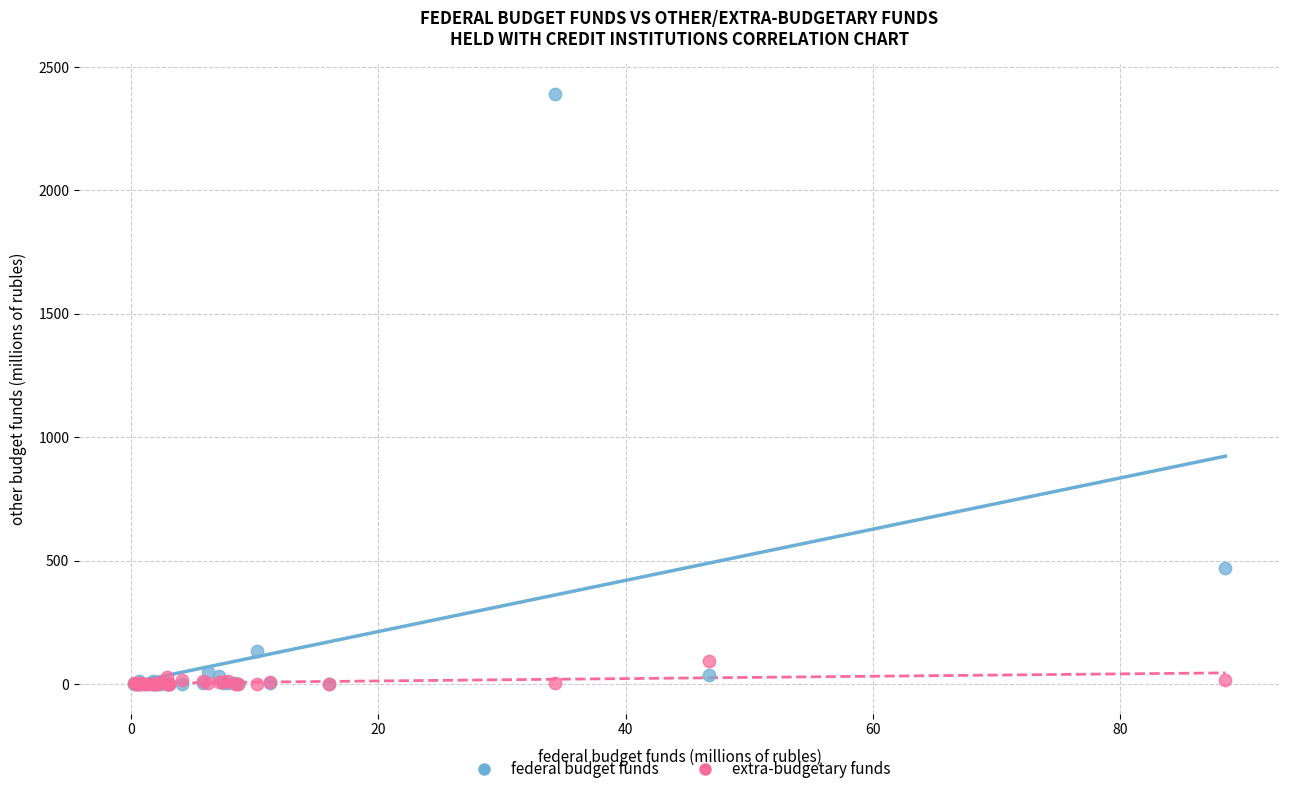

Across all series, what Y value is closest to 1195?

470.0